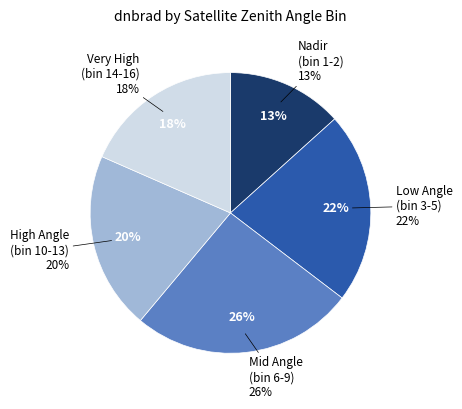

True or false: 1 accounts for 11% of the total.

False